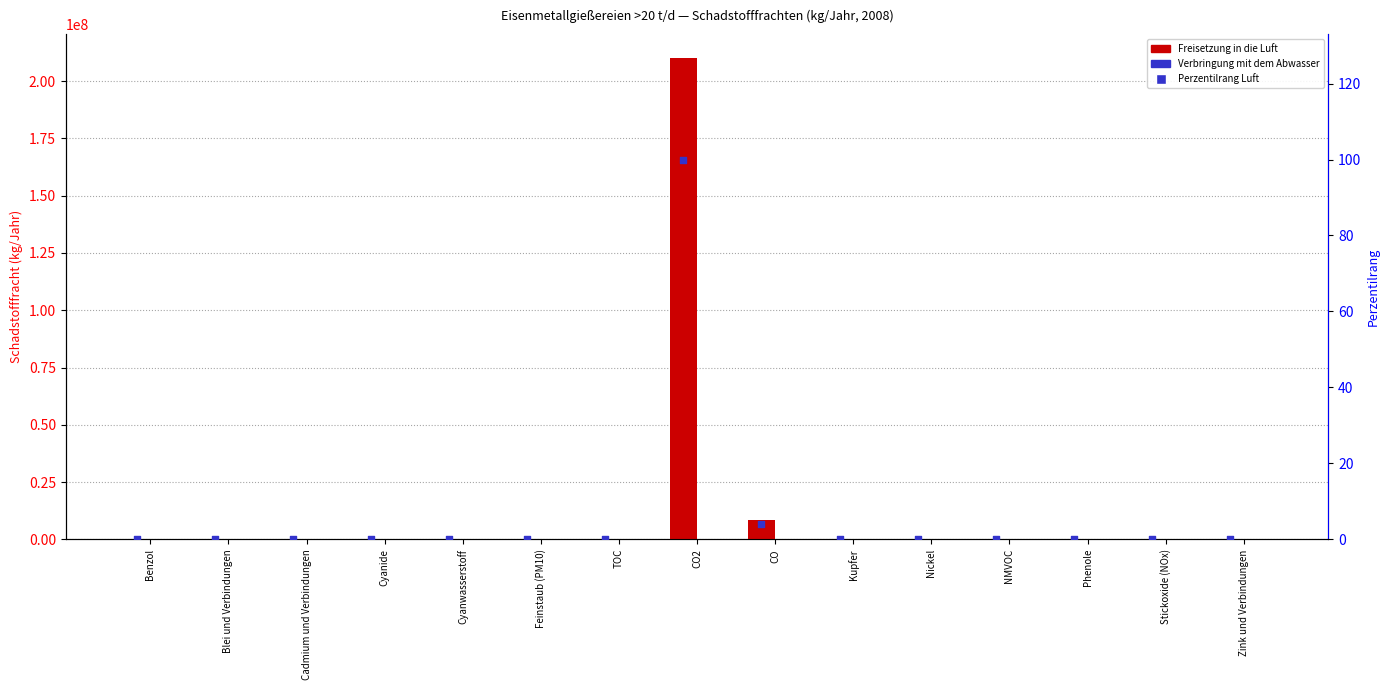

At which category is the sum across all series the highest?

CO2